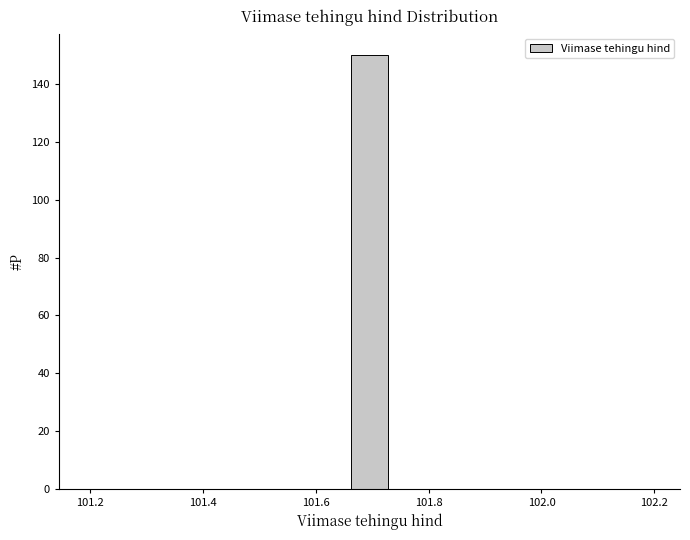

Around what value on the x-axis is the tallest bar? Give the approximate position of its centre, as read against the axis.

101.70